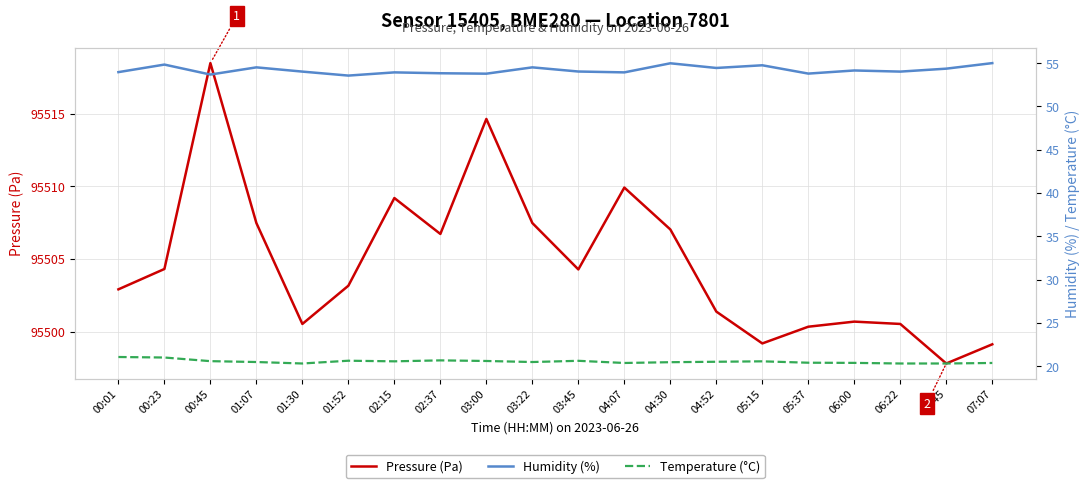

In Humidity (%), how many points are higher than both neighbors (excluding endpoints)?

7